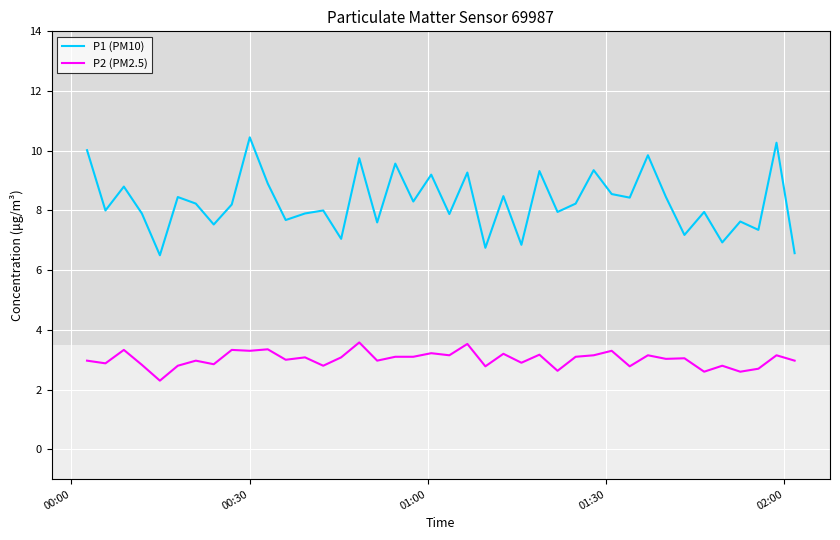

List the series in order of their peak value, highest first.

P1 (PM10), P2 (PM2.5)